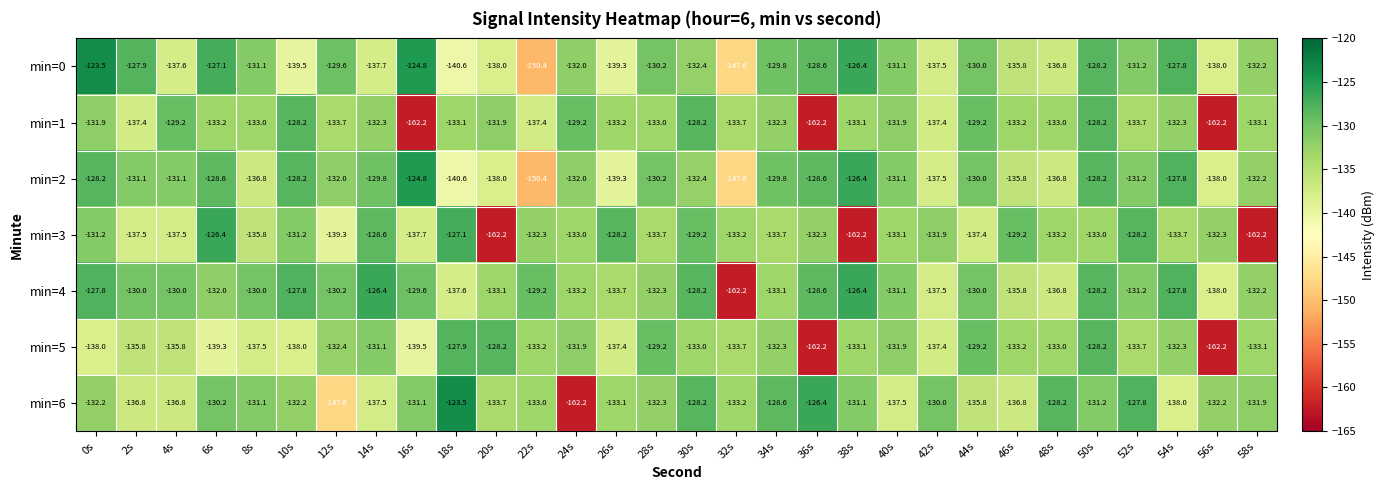

Which series has the largest range (max minus min)?

min=6